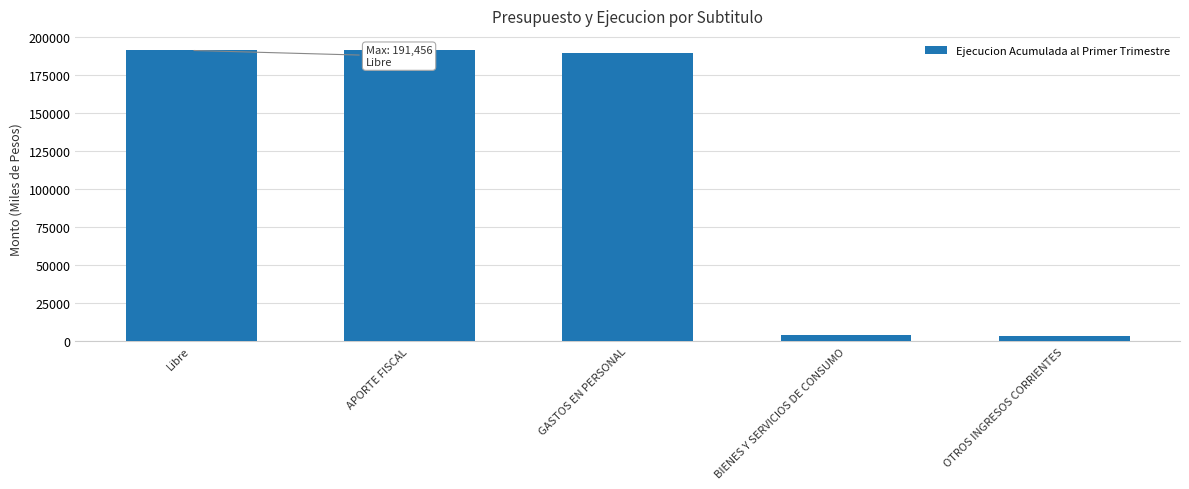

What is the greatest value displayed?

191456